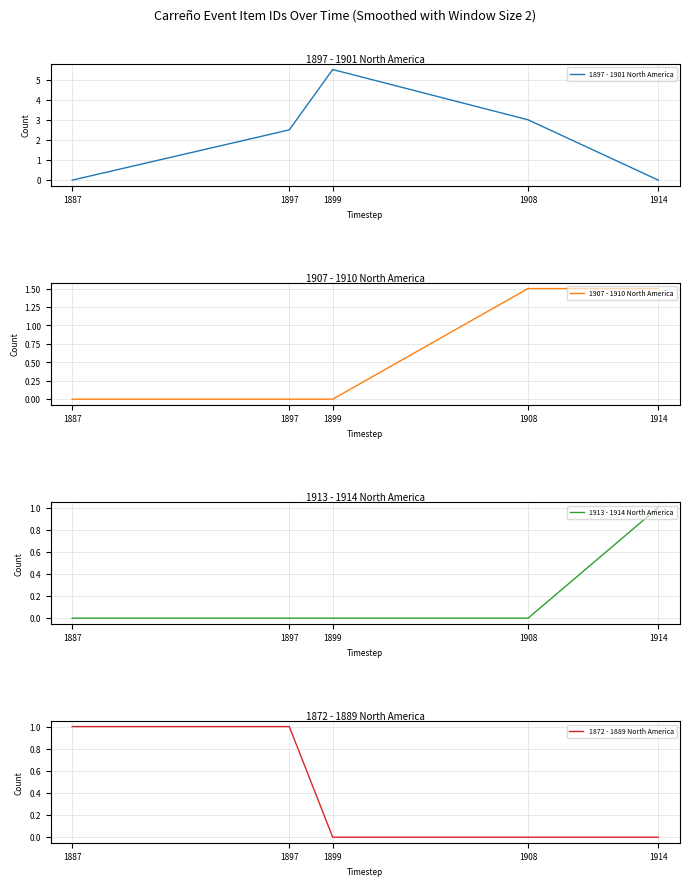

How many lines are shown in the chart?

4